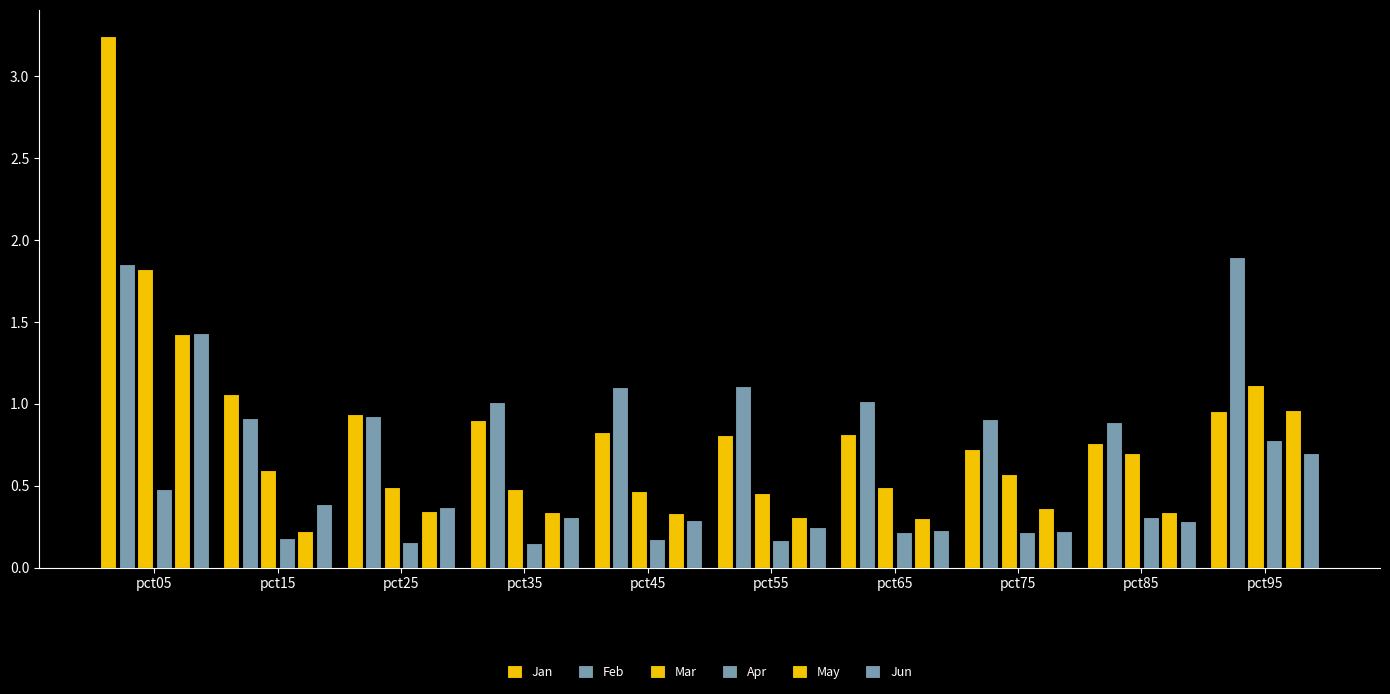

Count the number of categories in the chart.

10